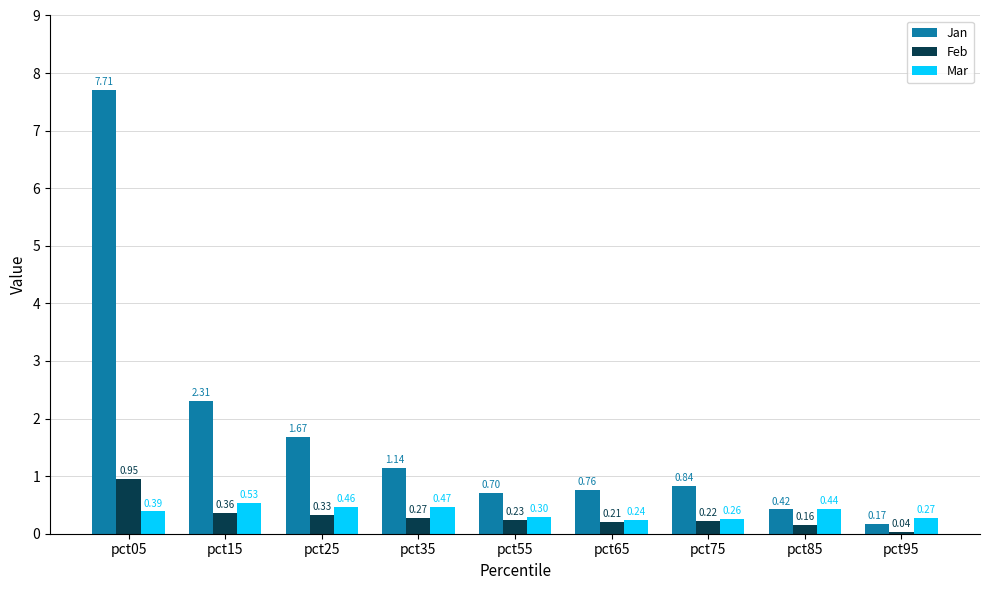

At which label does Jan reach its minimum?

pct95